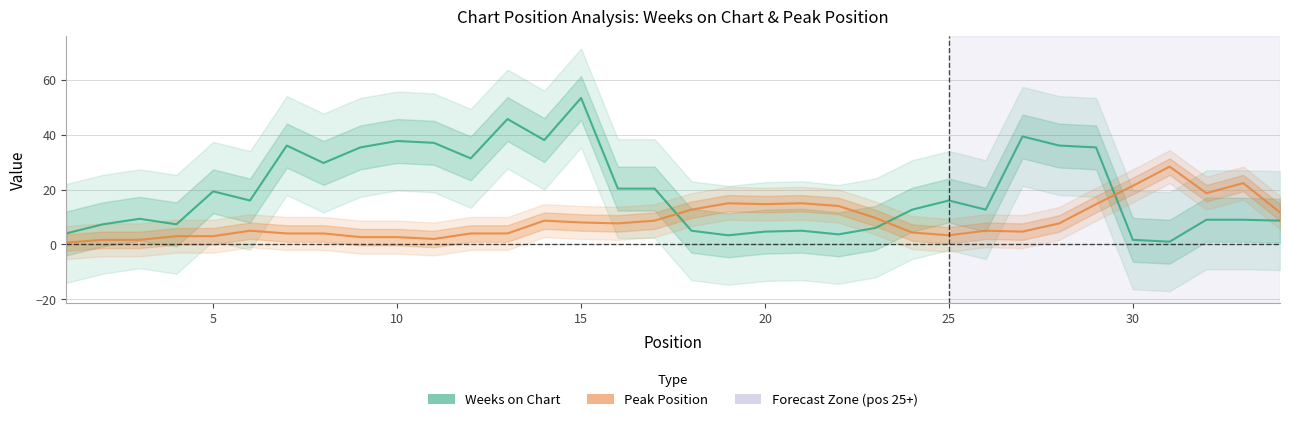

What is the difference between the maximum and minimum values in the Peak Position series?

27.7